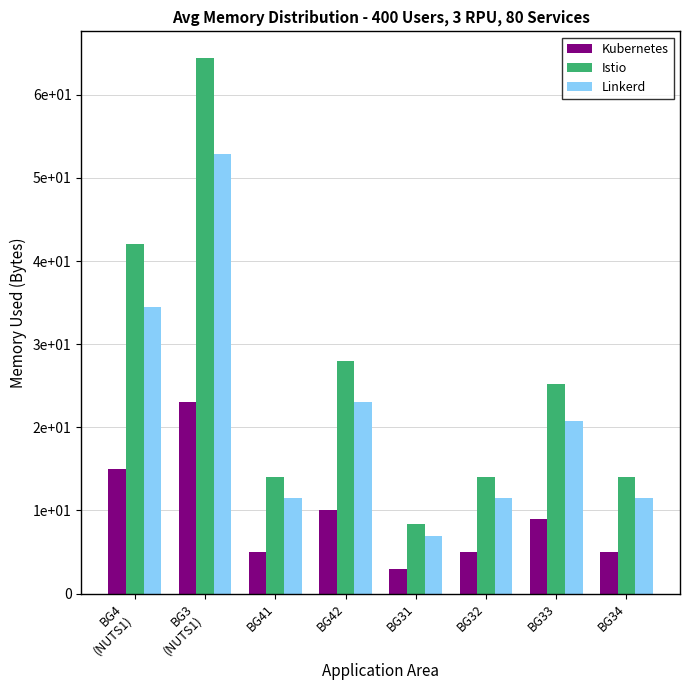

What is the label of the 8th bar from the right?

BG4
(NUTS1)